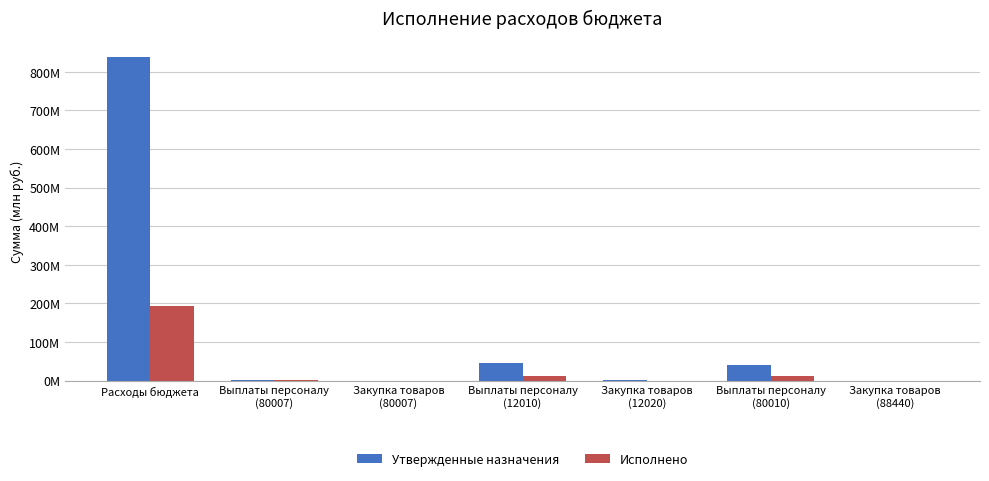

Which series has the widest spread of values?

Утвержденные назначения